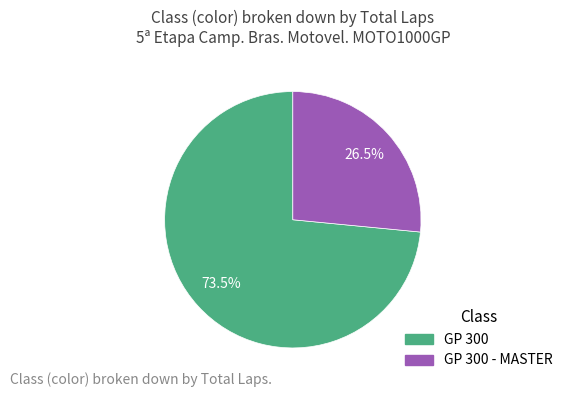

Is there any slice that represents more than half of the pie?

Yes